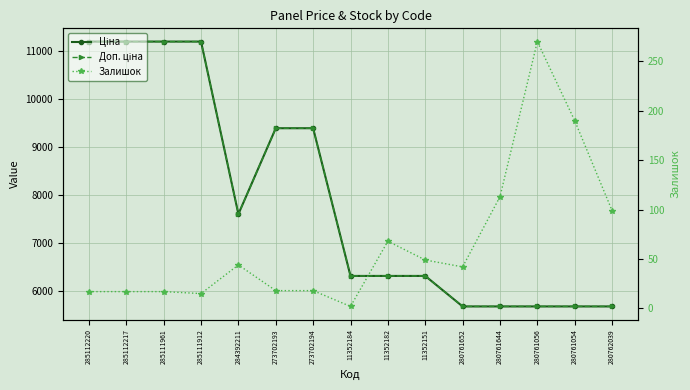

Rank the categories by Доп. ціна value from lowest to highest.

280761652, 280761644, 280761056, 280761054, 280762039, 11352184, 11352182, 11352151, 284392211, 273702193, 273702194, 285112220, 285112217, 285111961, 285111912